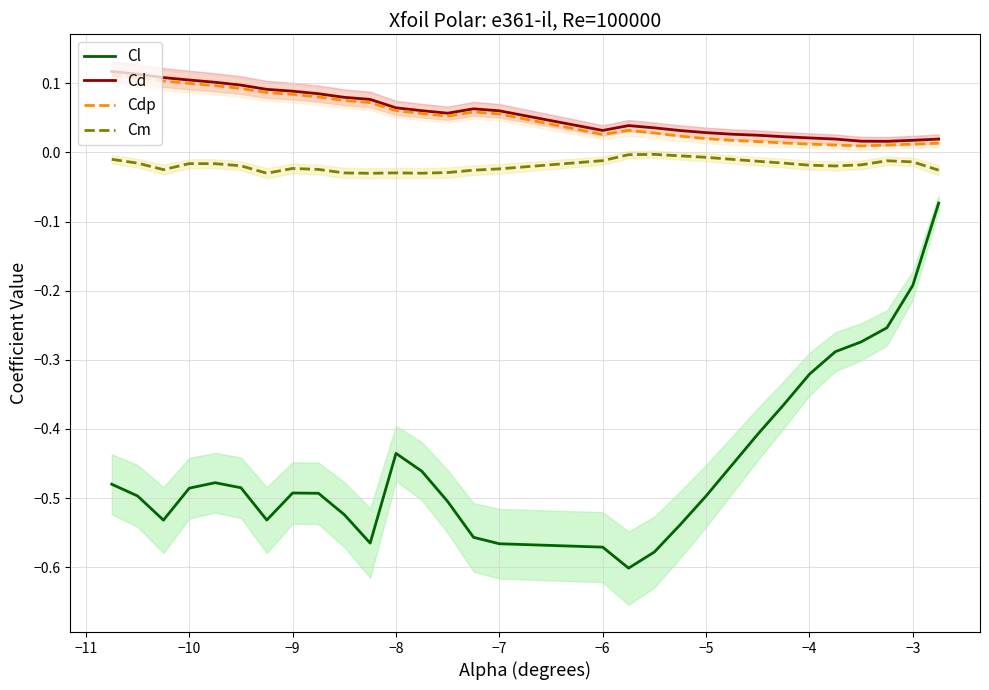

True or false: Cl and Cd intersect in this chart.

False